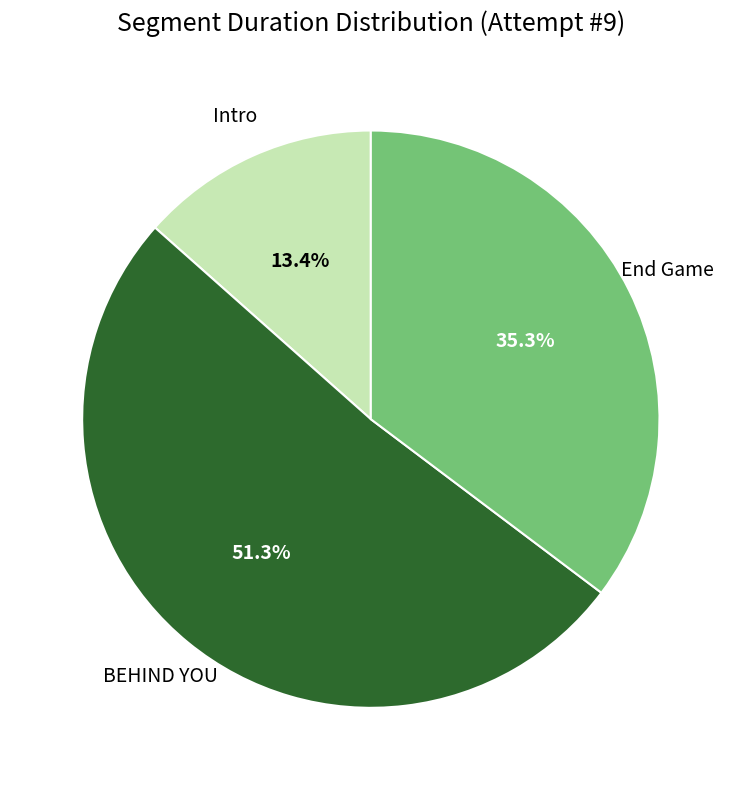

Is there any slice that represents more than half of the pie?

Yes